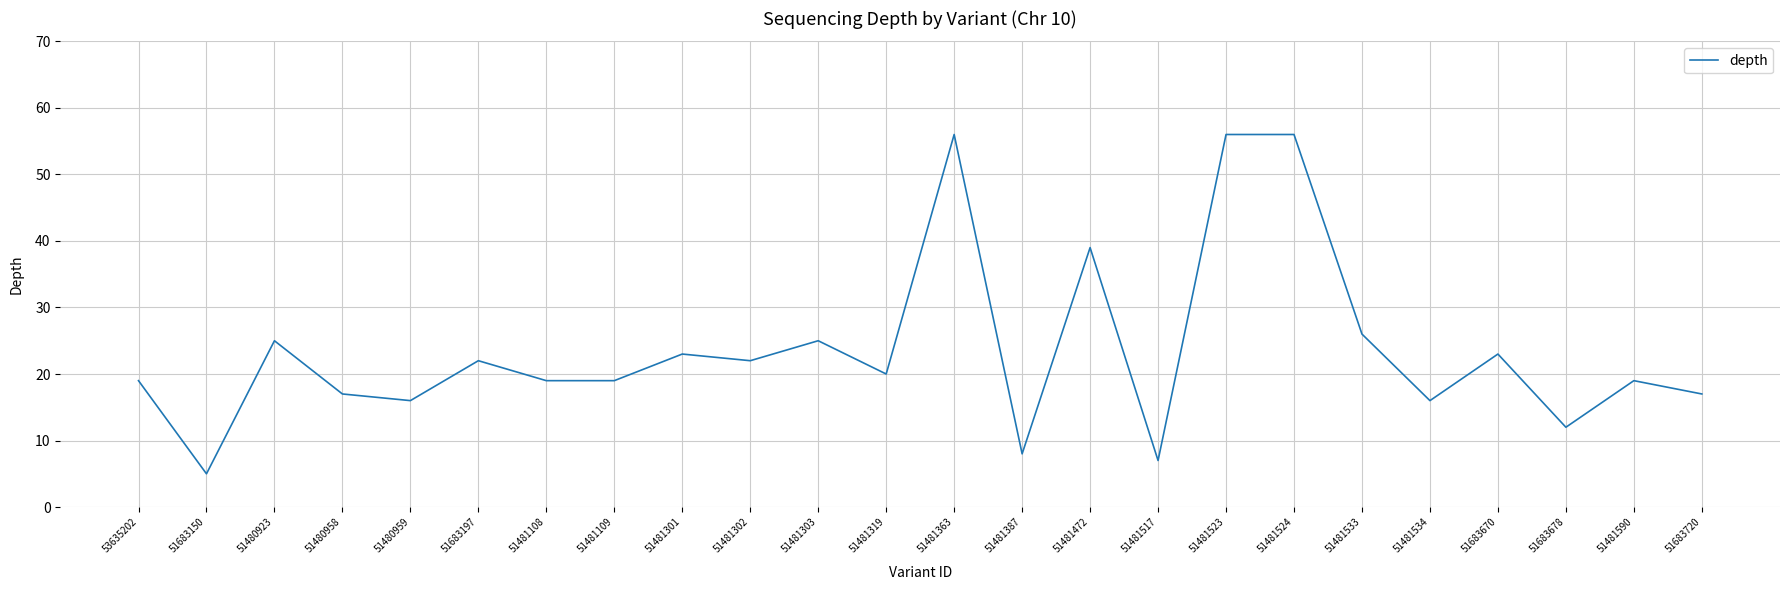

Reading right to left, list all the values displayed in this chart.

51683720=17	51481590=19	51683678=12	51683670=23	51481534=16	51481533=26	51481524=56	51481523=56	51481517=7	51481472=39	51481387=8	51481363=56	51481319=20	51481303=25	51481302=22	51481301=23	51481109=19	51481108=19	51683197=22	51480959=16	51480958=17	51480923=25	51683150=5	53635202=19